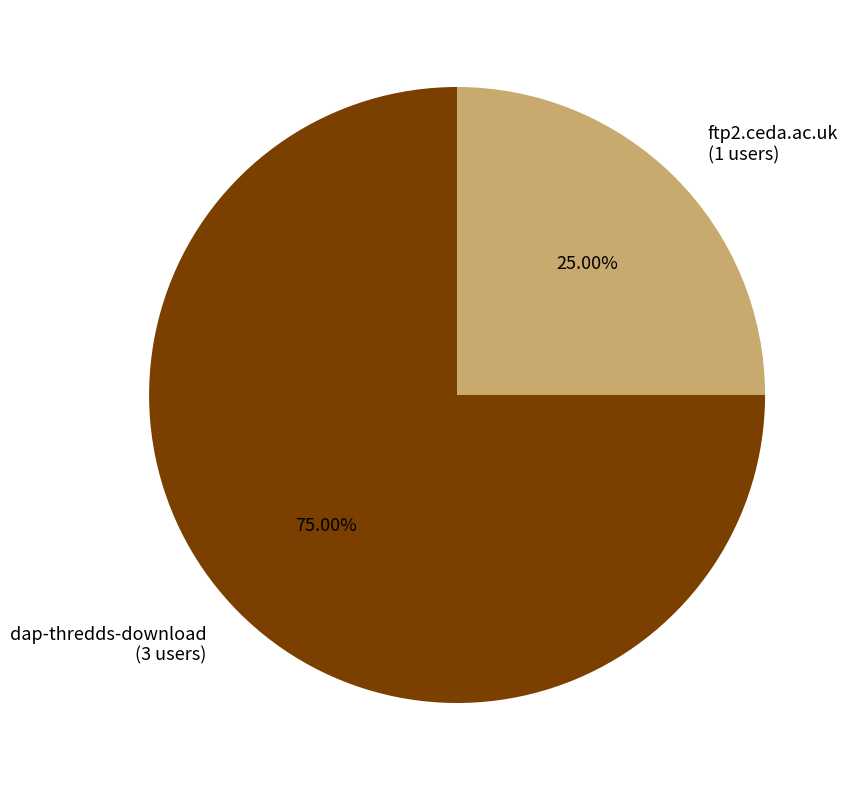

Which category accounts for the majority?

dap-thredds-download